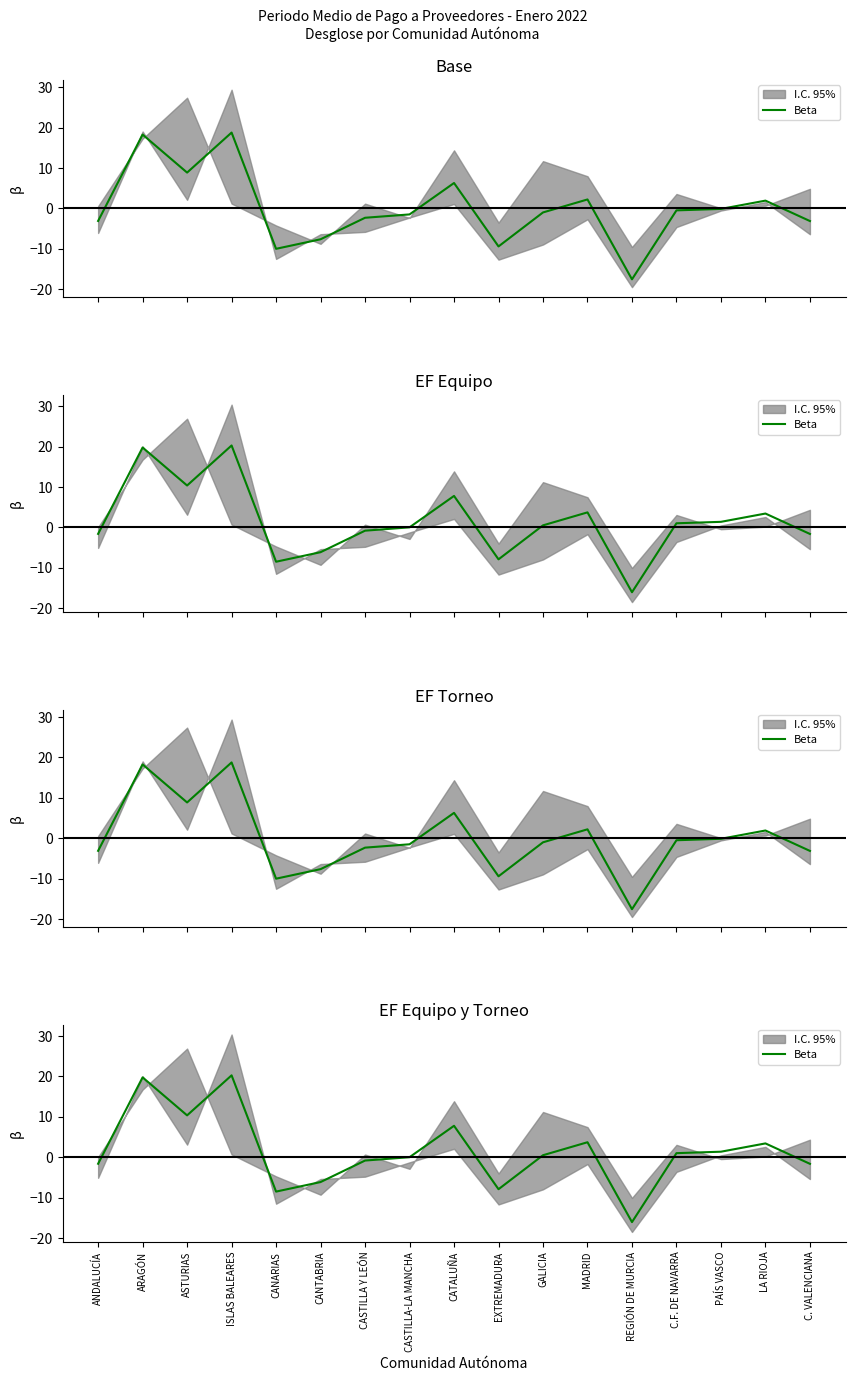

What is the change in value from EXTREMADURA to LA RIOJA?

+11.3